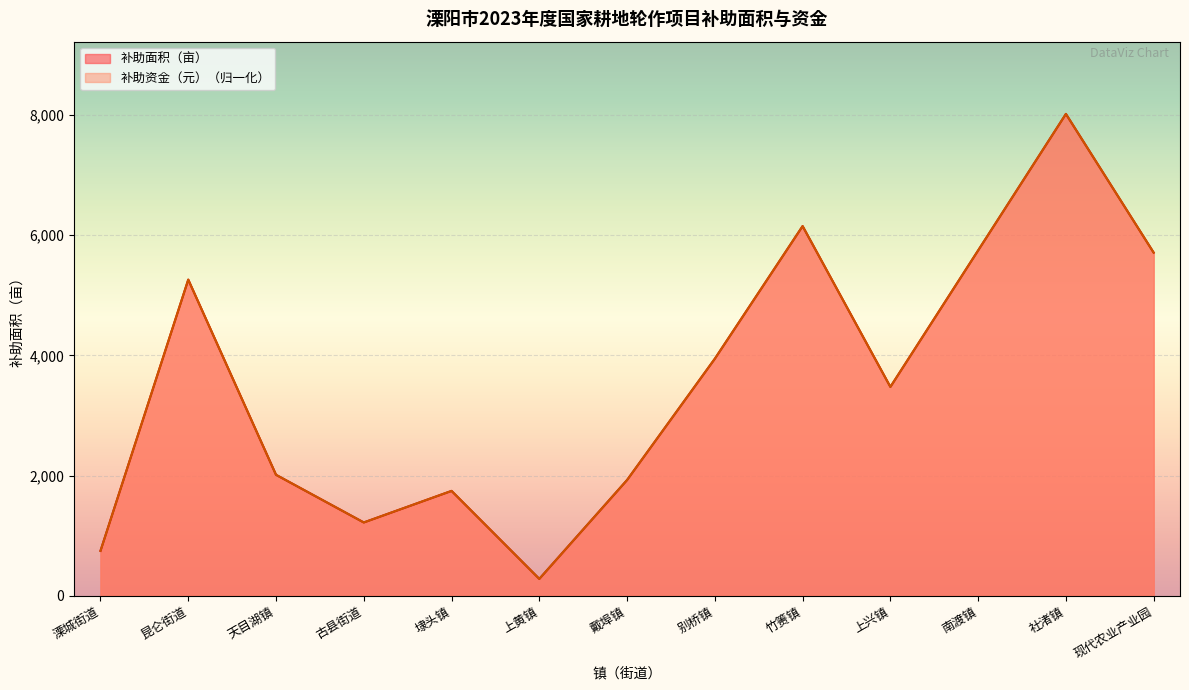

What is the label of the 5th point from the left?

埭头镇